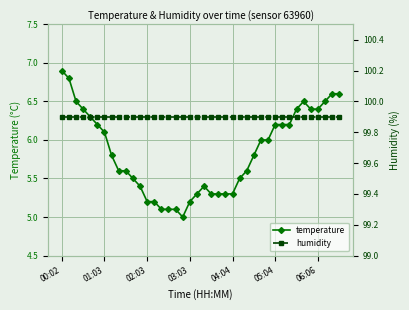

What is the sum of the temperature values at 28 and 19?

11.3